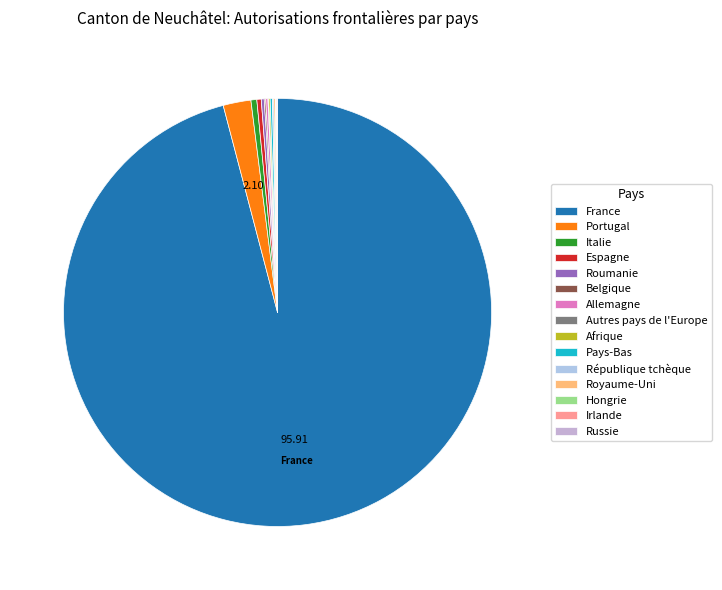

True or false: Autres pays de l'Europe accounts for 0% of the total.

True